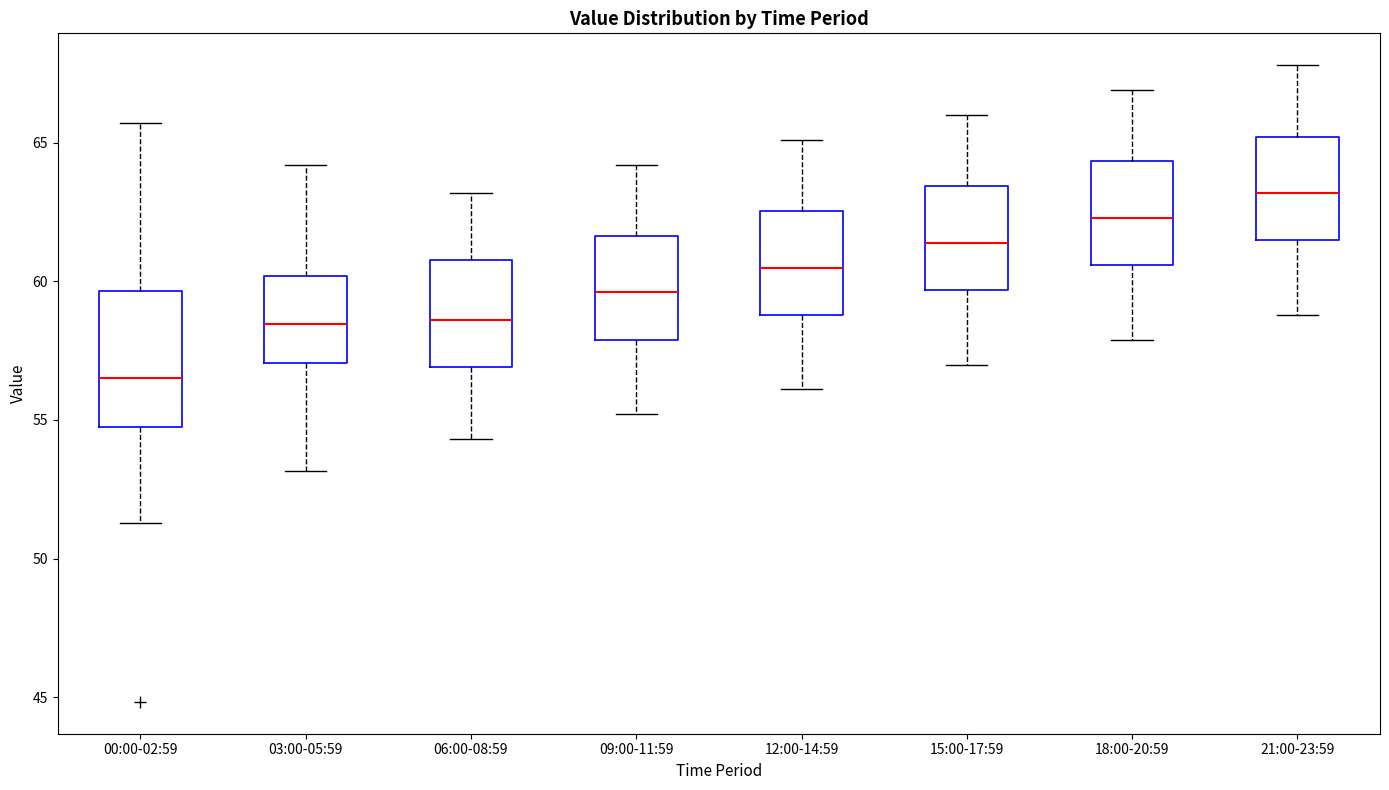

Where does the lower whisker of the box for 06:00-08:59 end on the y-axis? The values are not printed on the chart, so give them approximately, as read against the axis.

54.5